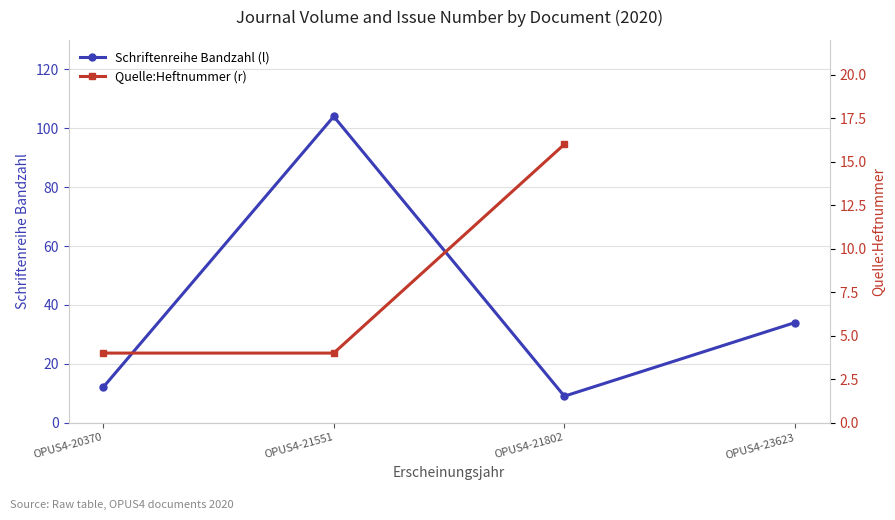

True or false: Schriftenreihe Bandzahl (l) has a value of 12.0 at OPUS4-20370.

True